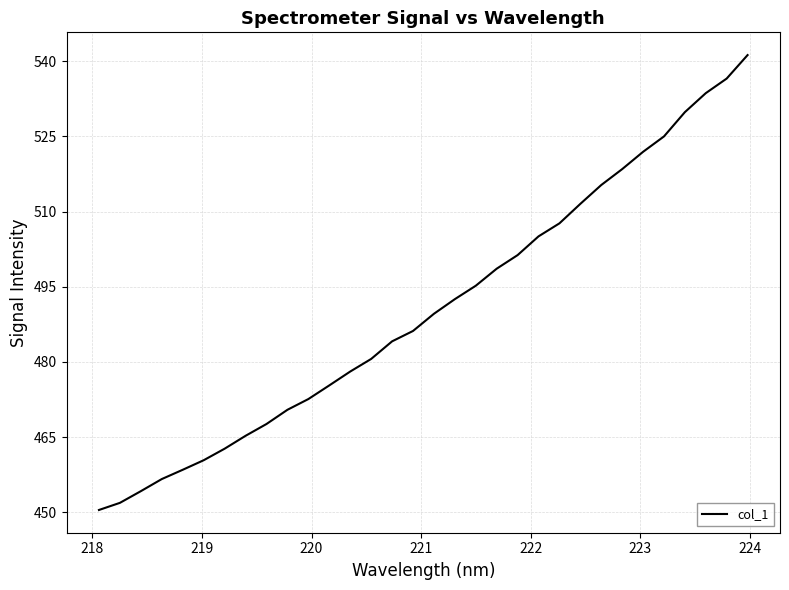

What is the difference between the maximum and minimum values?

90.7